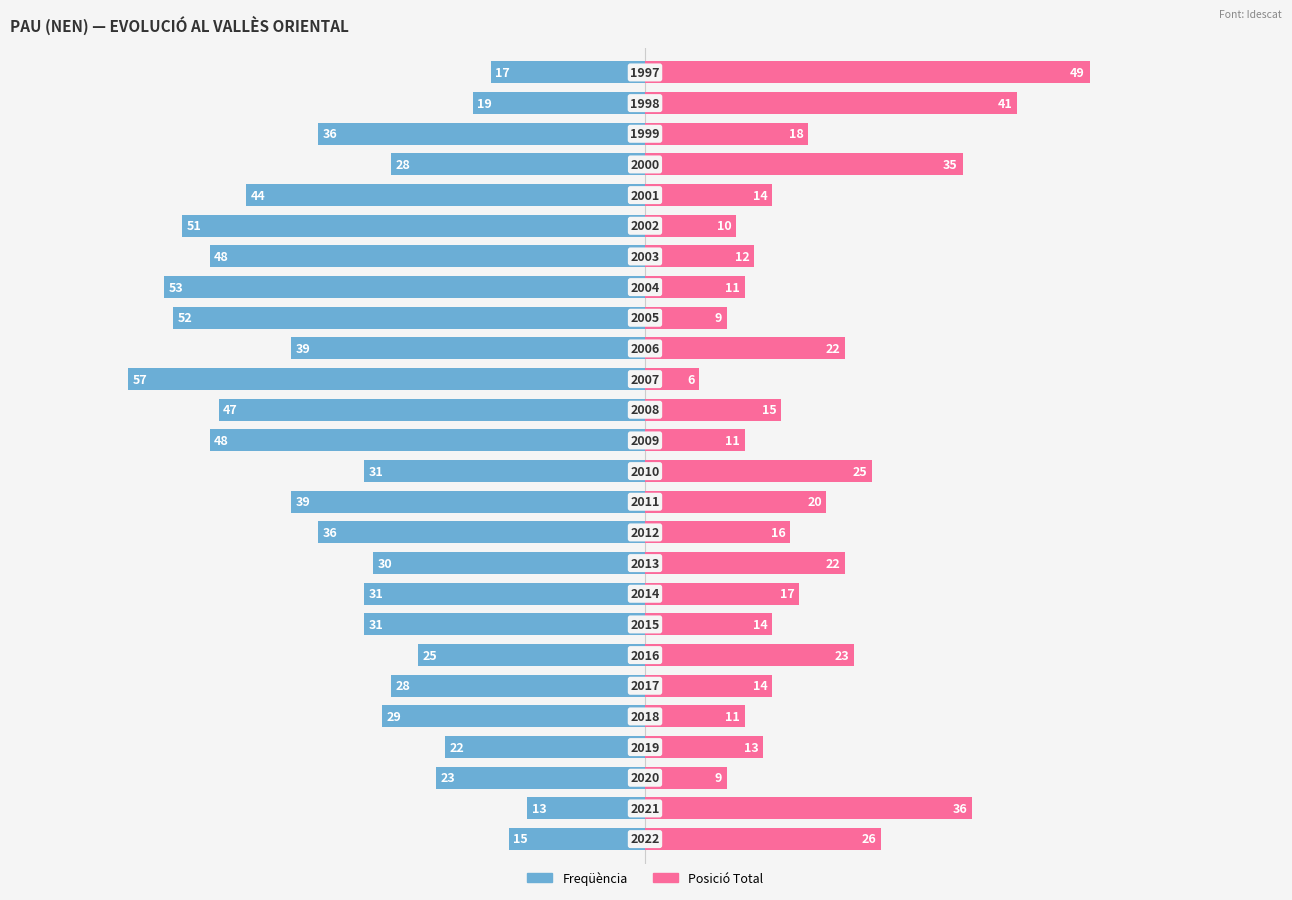

Reading left to right, what are all the values shown in this chart?

Freqüència: 0=-15	1=-13	2=-23	3=-22	4=-29	5=-28	6=-25	7=-31	8=-31	9=-30	10=-36	11=-39	12=-31	13=-48	14=-47	15=-57	16=-39	17=-52	18=-53	19=-48	20=-51	21=-44	22=-28	23=-36	24=-19	25=-17
Posició Total: 0=26	1=36	2=9	3=13	4=11	5=14	6=23	7=14	8=17	9=22	10=16	11=20	12=25	13=11	14=15	15=6	16=22	17=9	18=11	19=12	20=10	21=14	22=35	23=18	24=41	25=49